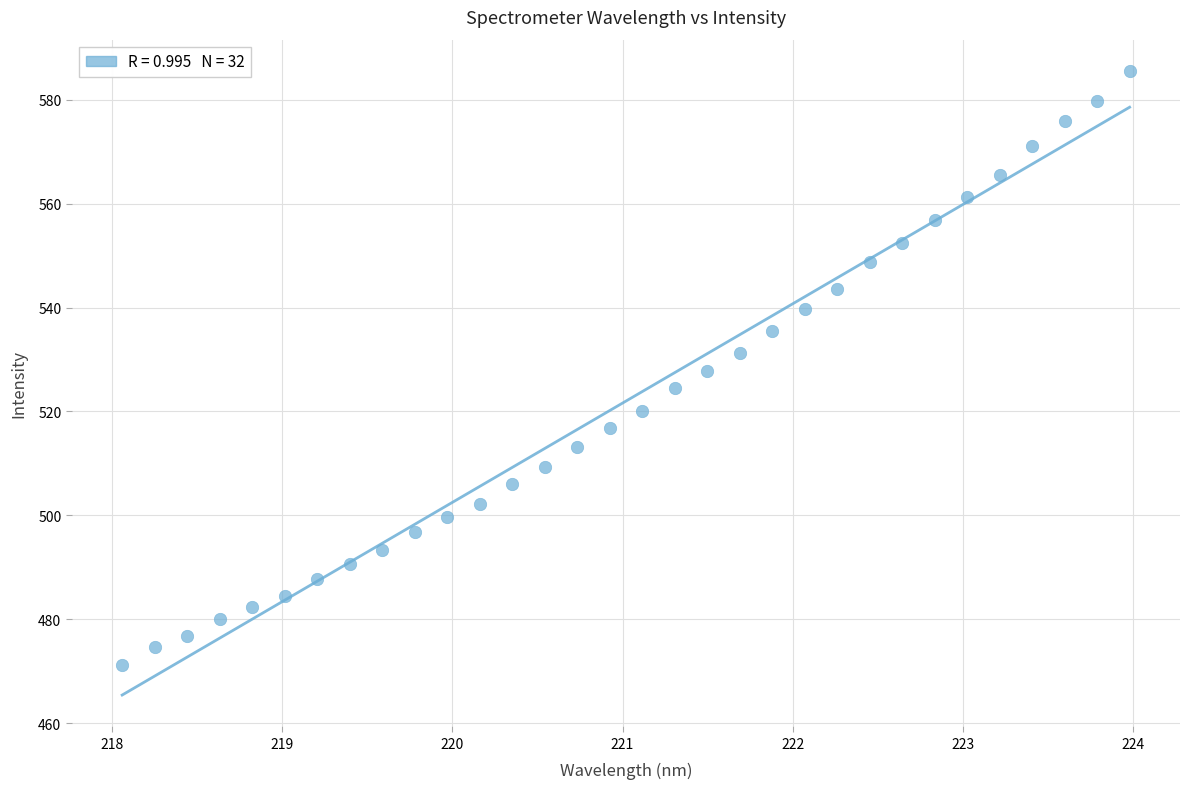

What is the range of X values (max minus min)?

5.9